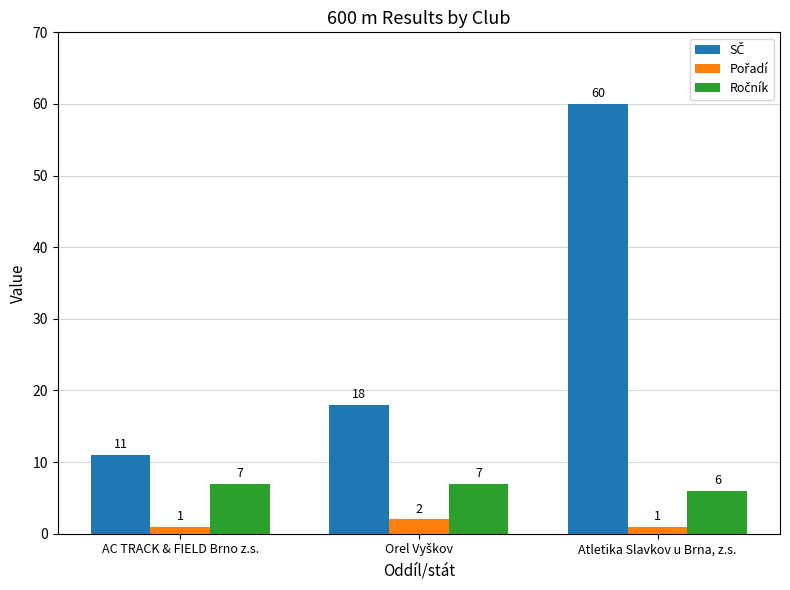

What is the total value across all series at Atletika Slavkov u Brna, z.s.?

67